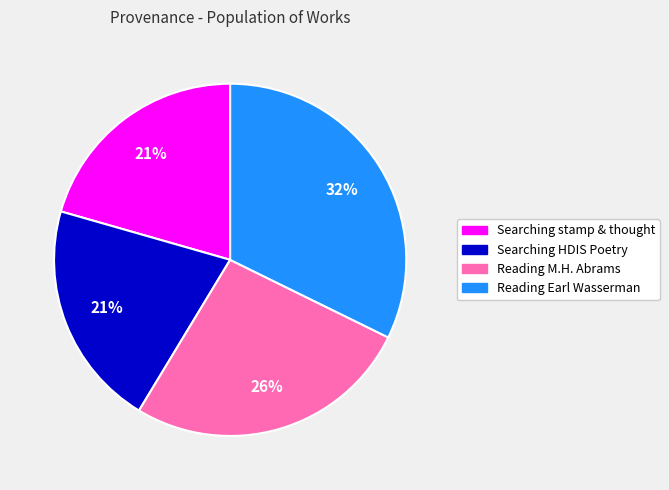

To the nearest percent, what is the average slice percentage?

25%